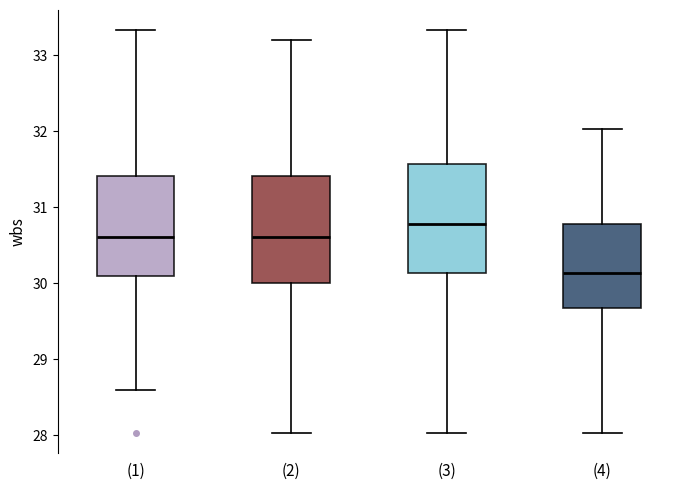

Reading left to right, read every box against the y-axis: the position of its median line, the range the box covers, and the ends of its whiskers. The values are not printed on the chart, so give them approximately, as read against the axis.

(1): median 30.6, box 30.1 to 31.4, whiskers 28.6 to 33.3
(2): median 30.6, box 30.0 to 31.4, whiskers 28.0 to 33.2
(3): median 30.8, box 30.1 to 31.6, whiskers 28.0 to 33.3
(4): median 30.1, box 29.7 to 30.8, whiskers 28.0 to 32.0